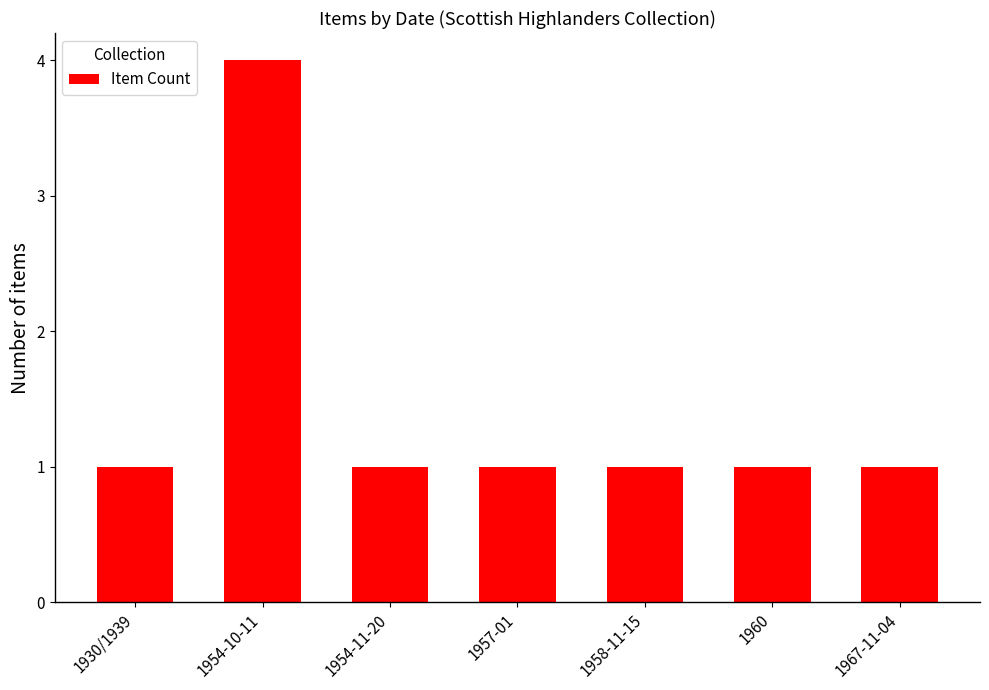

Which category has the highest value across all series?

1954-10-11